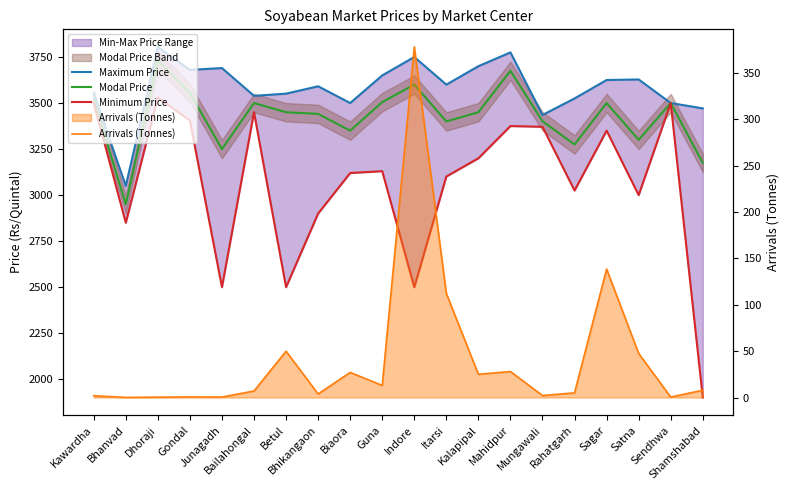

What is the total value across all series at Indore?

10228.0